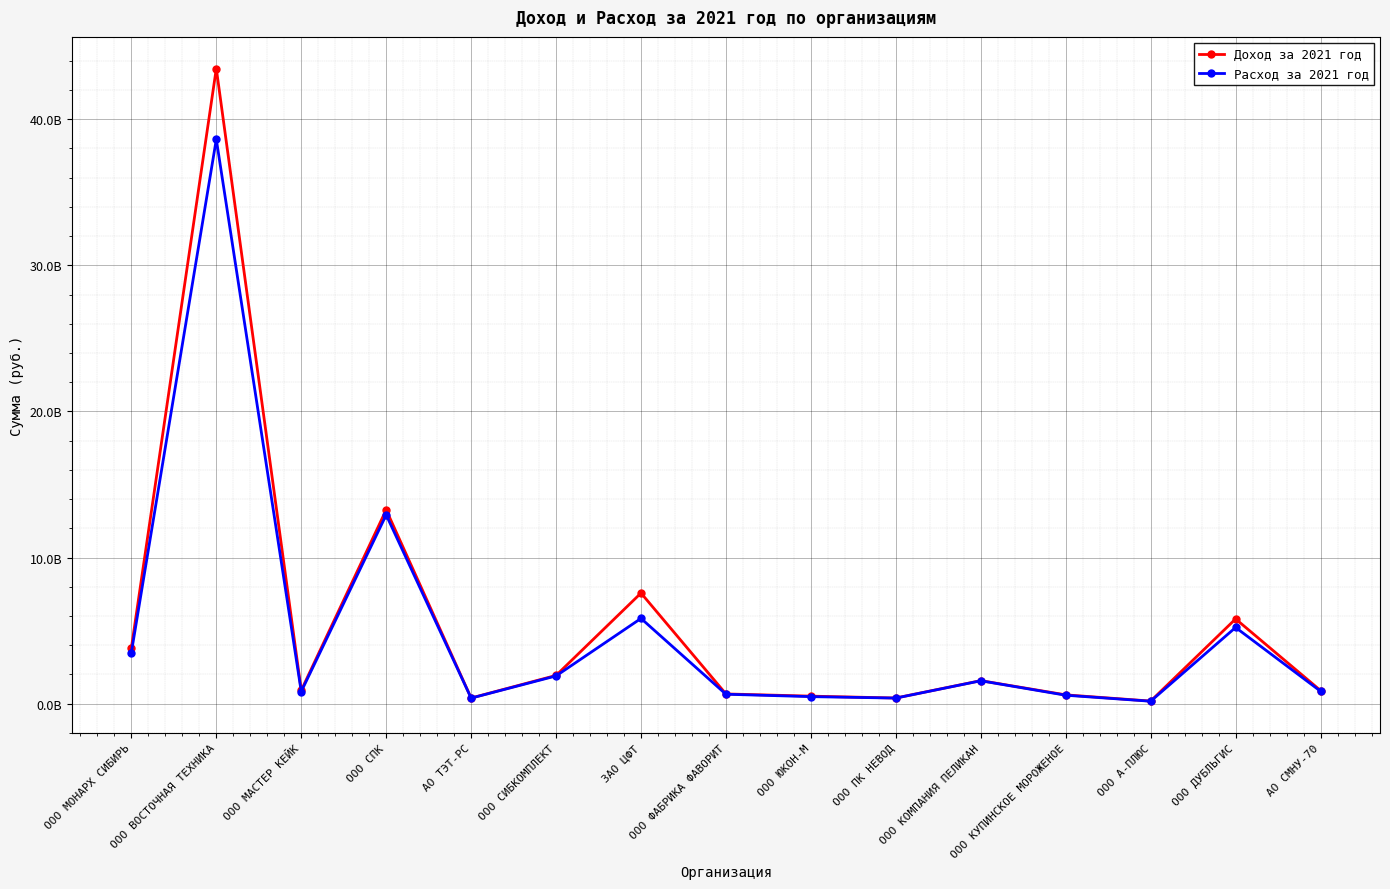

Is this an area chart (filled region under the line)?

No